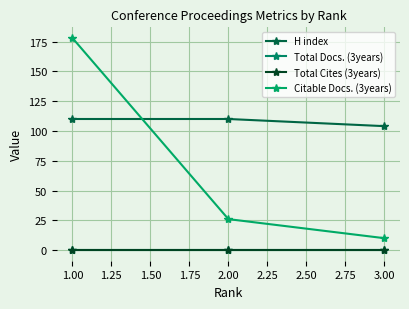

Which series has the largest total across all categories?

H index